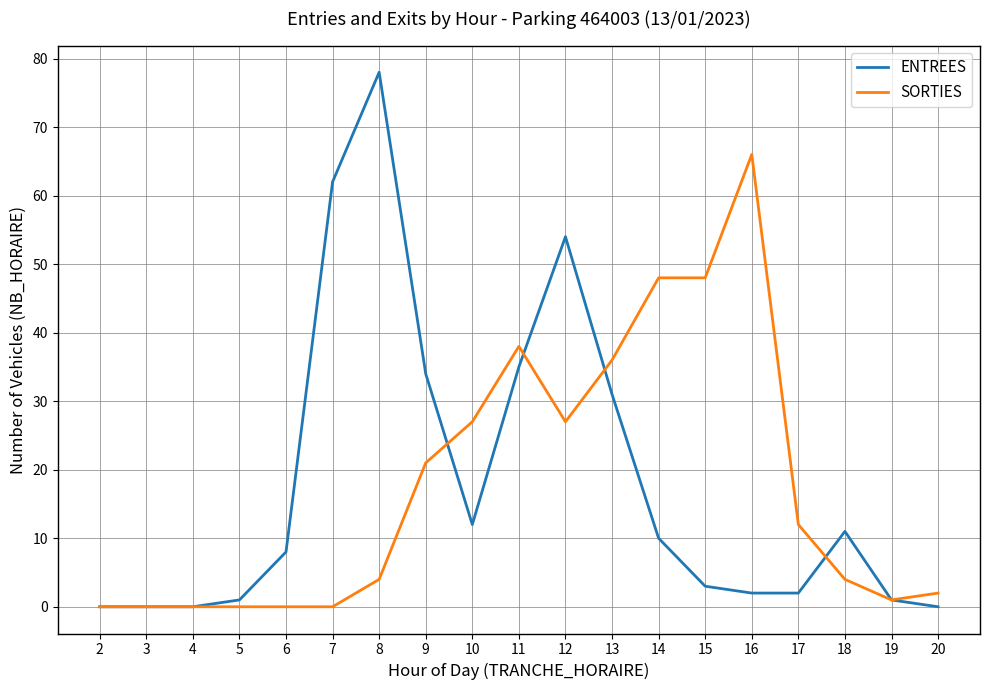

At which label is ENTREES closest to 39?

11